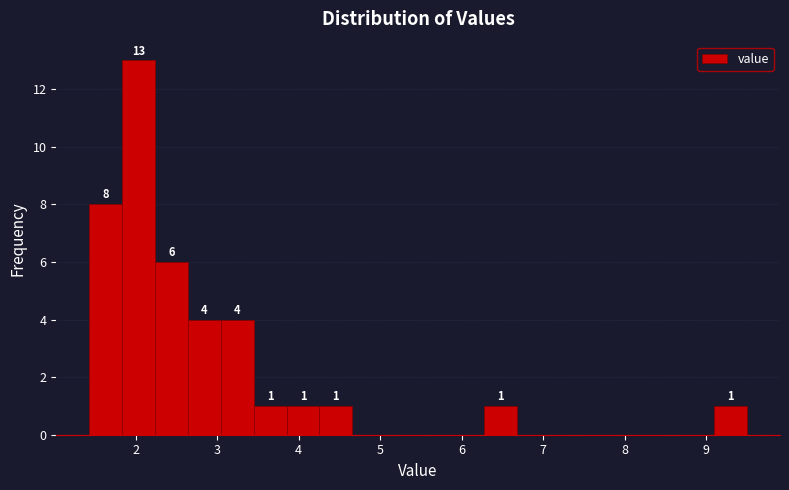

Over which range of the x-axis is the bar tallest?

1.8 to 2.2